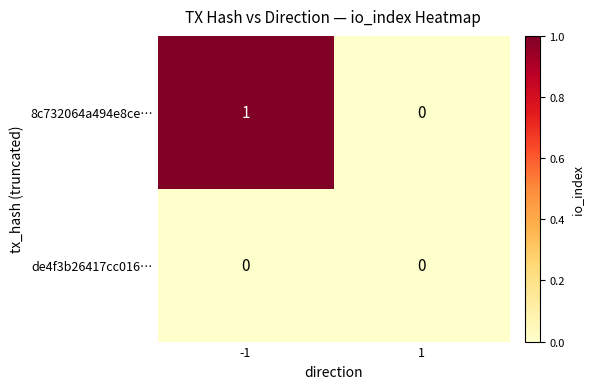

Which series has the largest range (max minus min)?

8c732064a494e8ce…